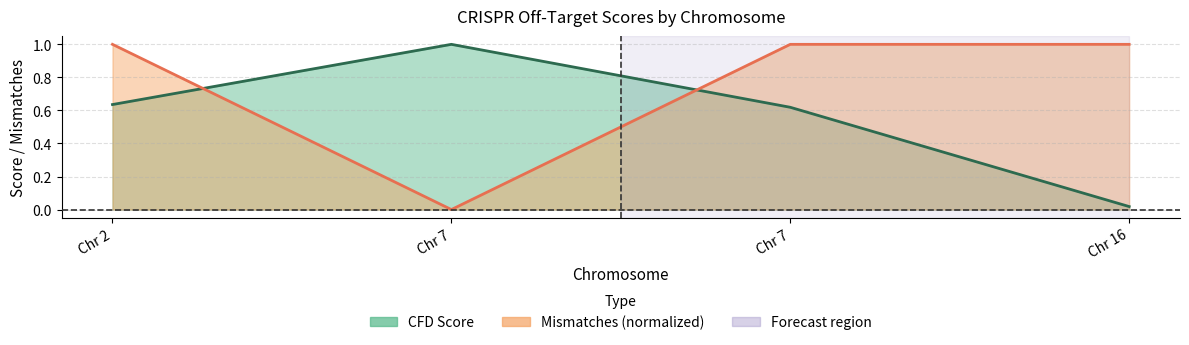

Which category has the lowest value across all series?

Chr 7